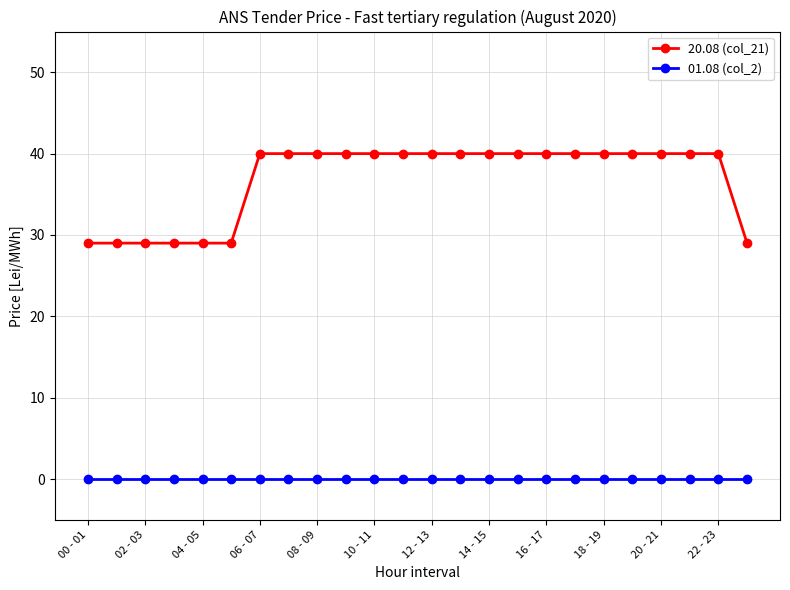

List the series in order of their overall mean, highest first.

20.08 (col_21), 01.08 (col_2)